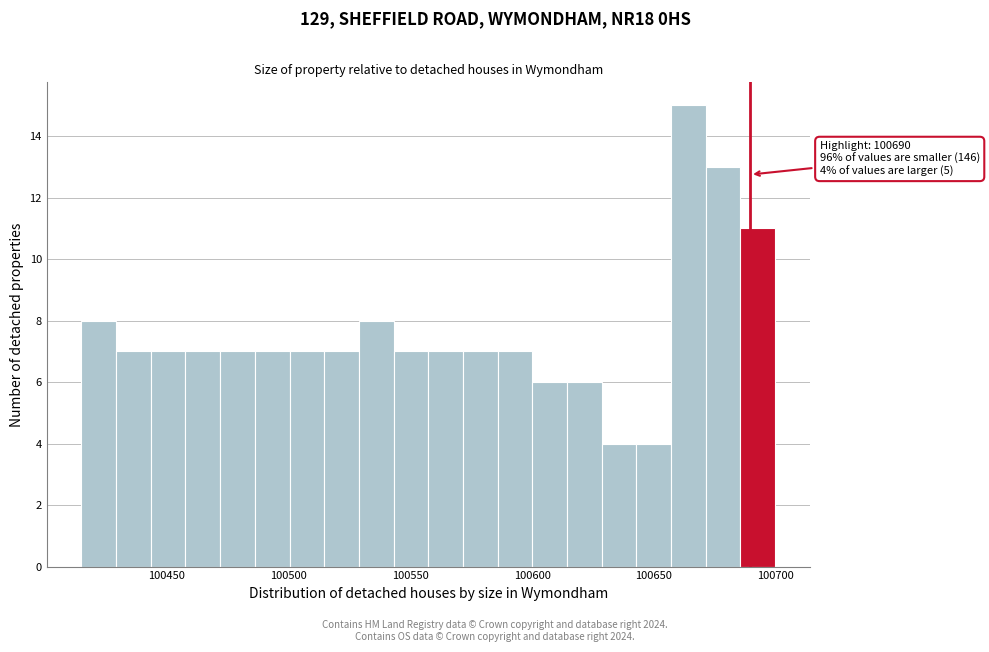

Read against the x-axis, roughly where is the centre of the tallest bar?

100665